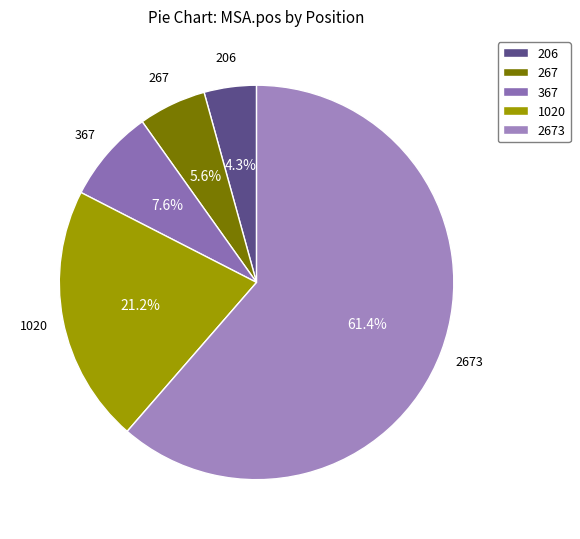

How many slices are in this pie chart?

5